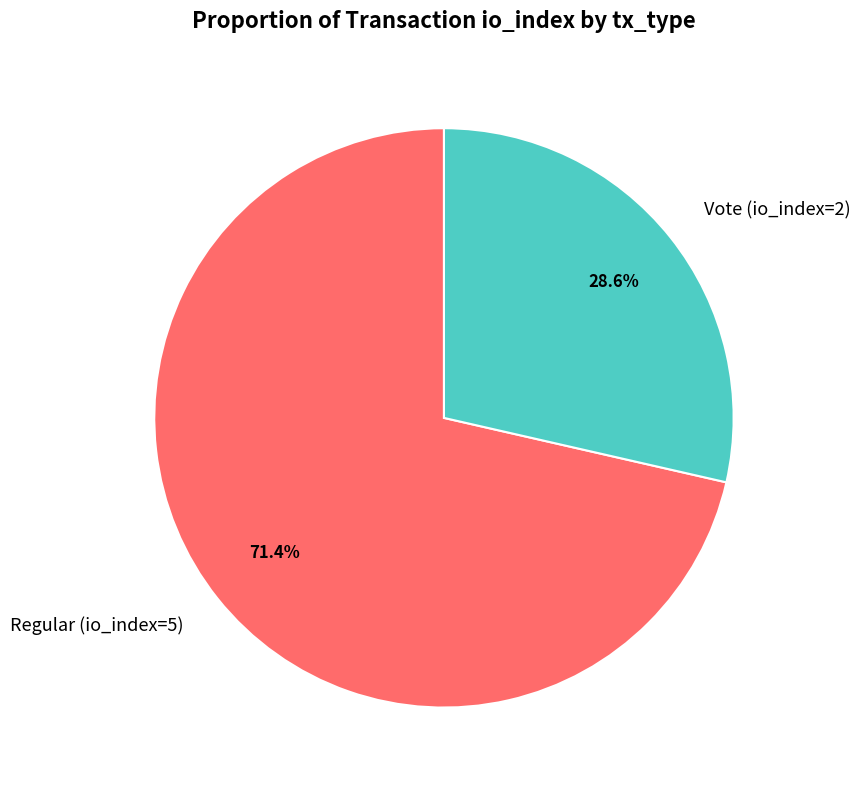

To the nearest percent, what is the average slice percentage?

50%